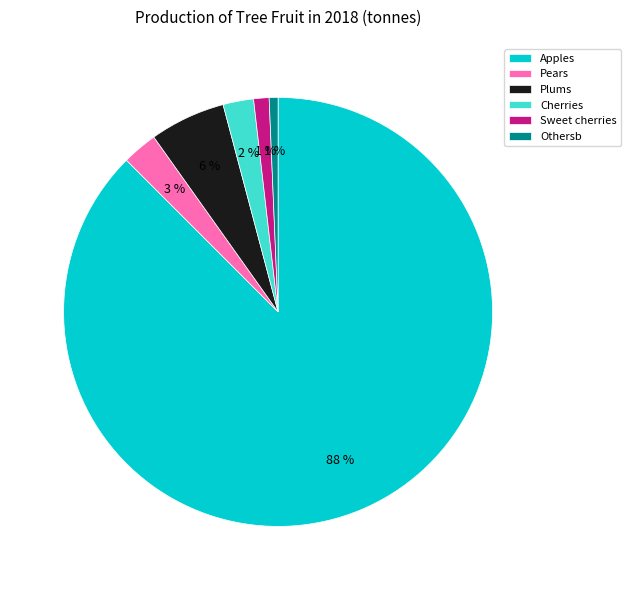

Combined, do Pears and Othersb account for over 50%?

No